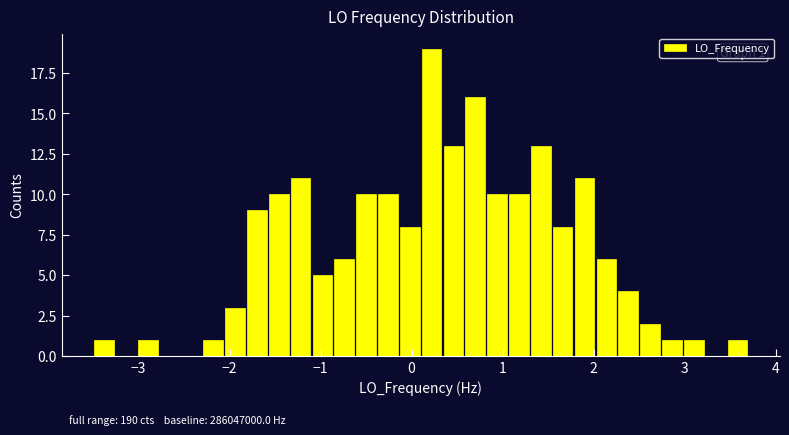

Read against the x-axis, roughly where is the centre of the tallest bar?

0.2